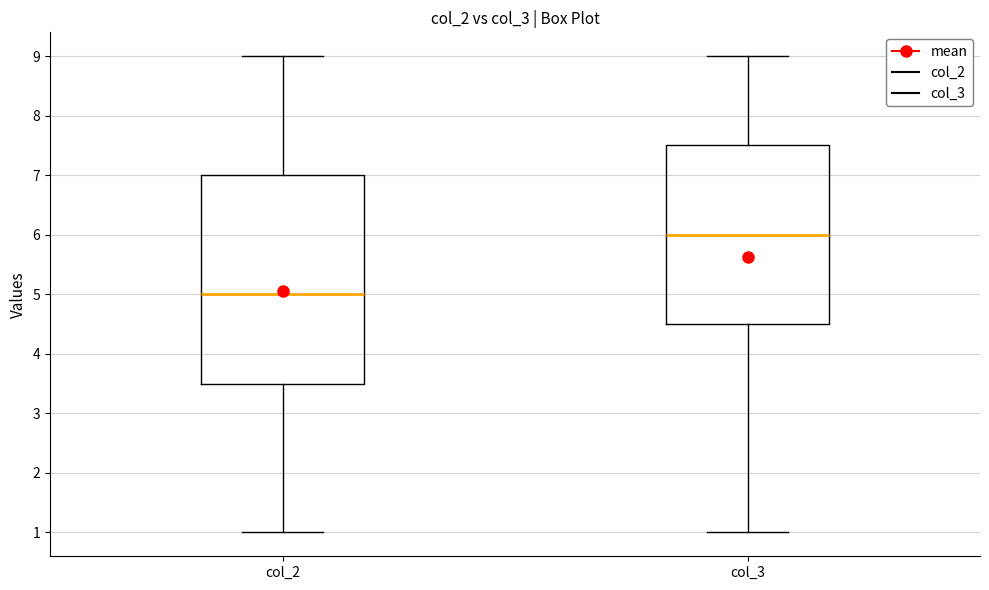

Reading left to right, read every box against the y-axis: the position of its median line, the range the box covers, and the ends of its whiskers. The values are not printed on the chart, so give them approximately, as read against the axis.

col_2: median 5.0, box 3.5 to 7.0, whiskers 1.0 to 9.0
col_3: median 6.0, box 4.5 to 7.5, whiskers 1.0 to 9.0